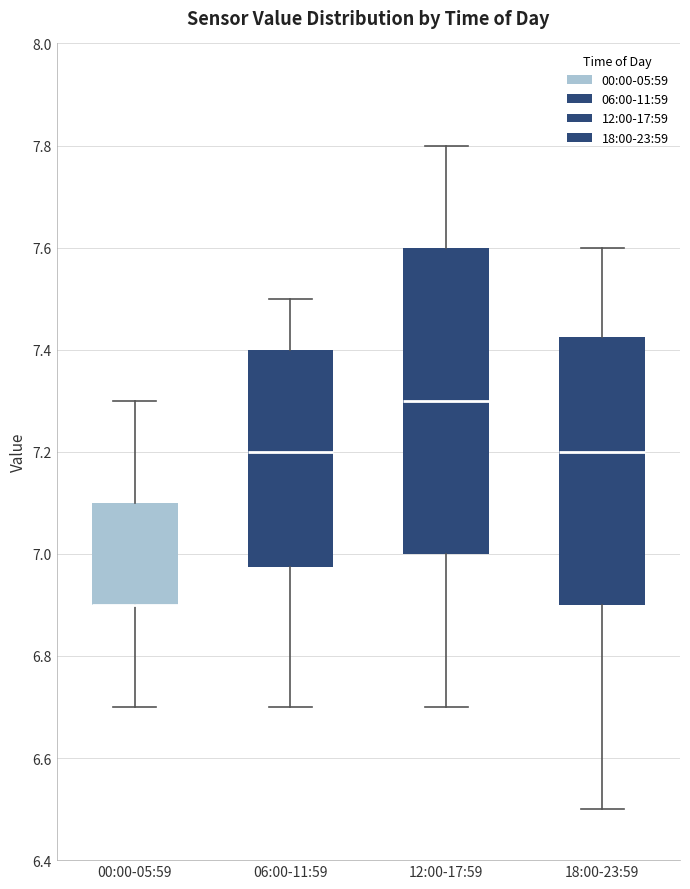

Where does the median line of the box for 12:00-17:59 sit on the y-axis? The values are not printed on the chart, so give them approximately, as read against the axis.

7.30